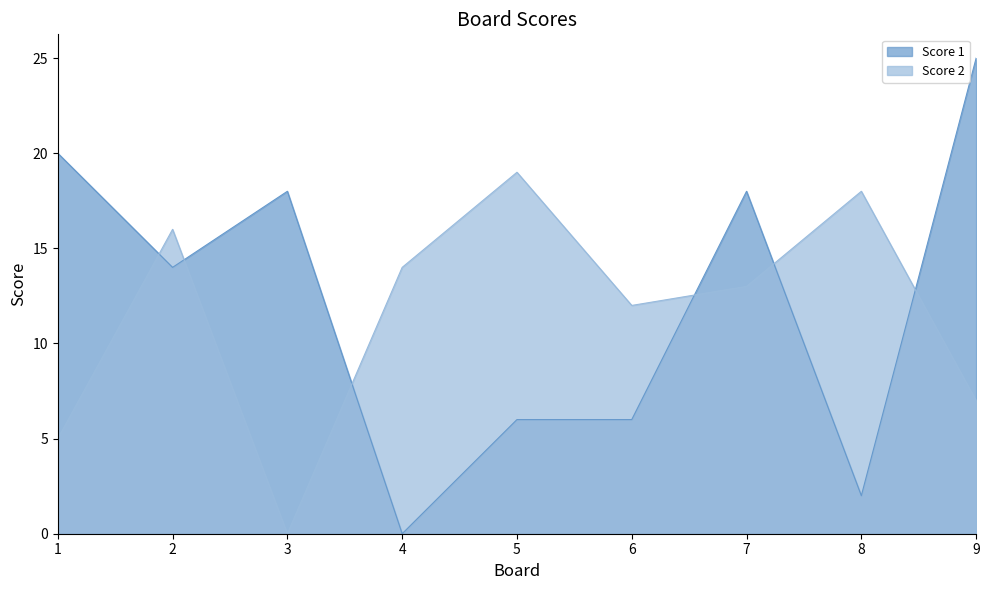

Reading left to right, list all the values displayed in this chart.

Score 1: 20	14	18	0	6	6	18	2	25
Score 2: 5	16	0	14	19	12	13	18	7